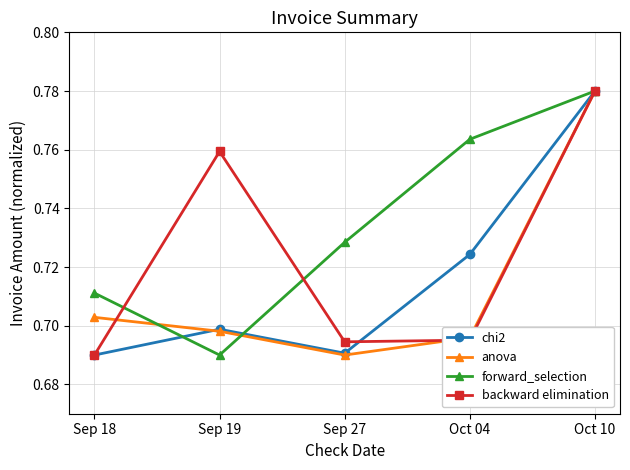

What are all the series names shown in the legend?

chi2, anova, forward_selection, backward elimination